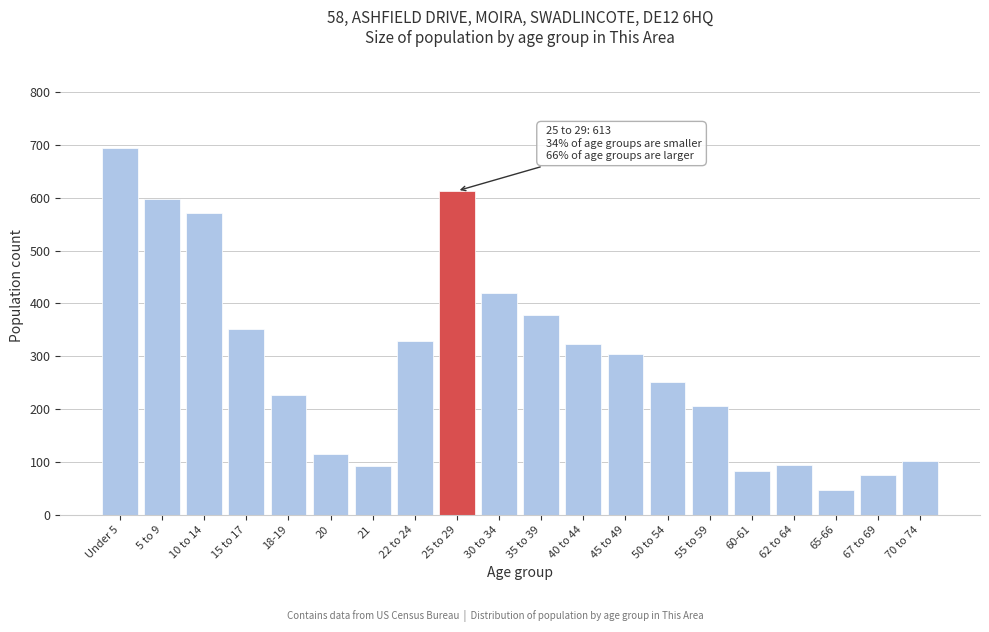

What is the greatest value displayed?

694